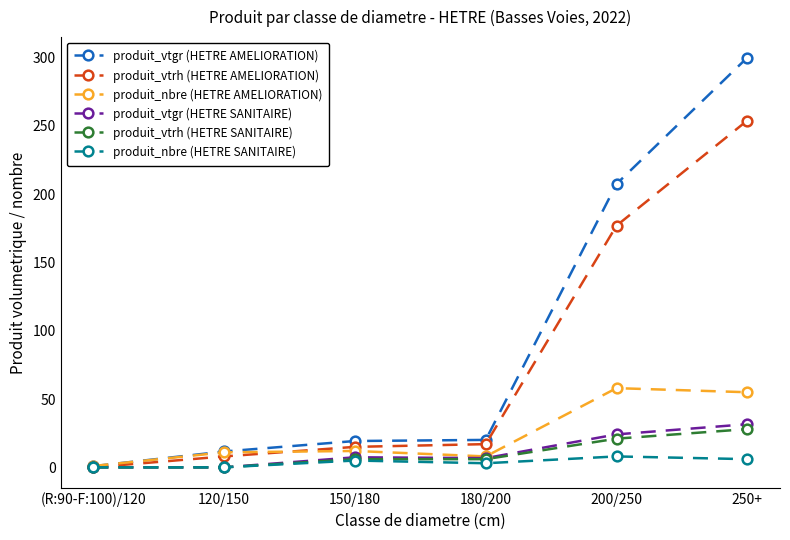

Which series has the widest spread of values?

produit_vtgr (HETRE AMELIORATION)